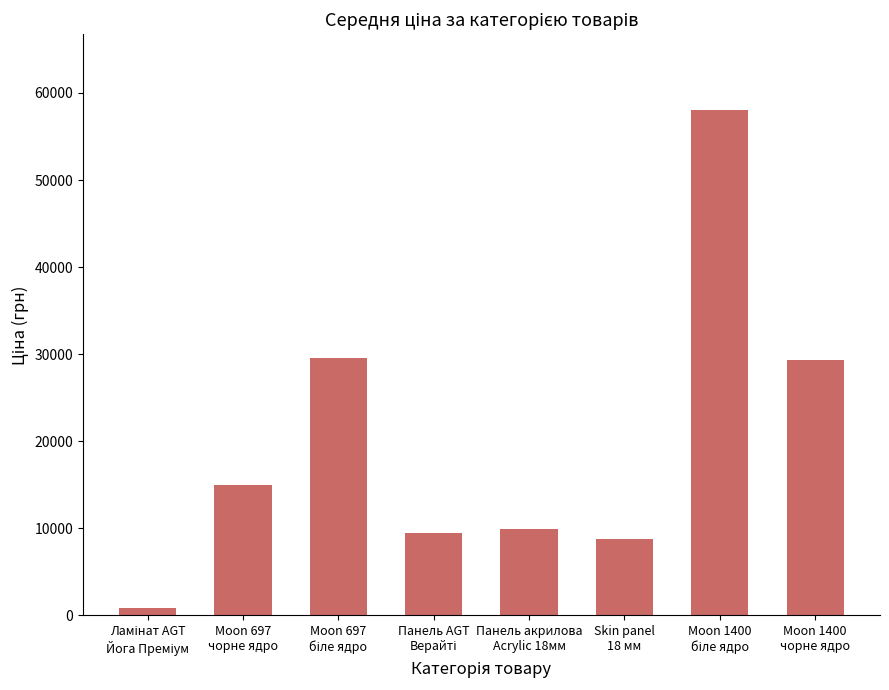

What is the value of the 5th bar from the left?

9908.5